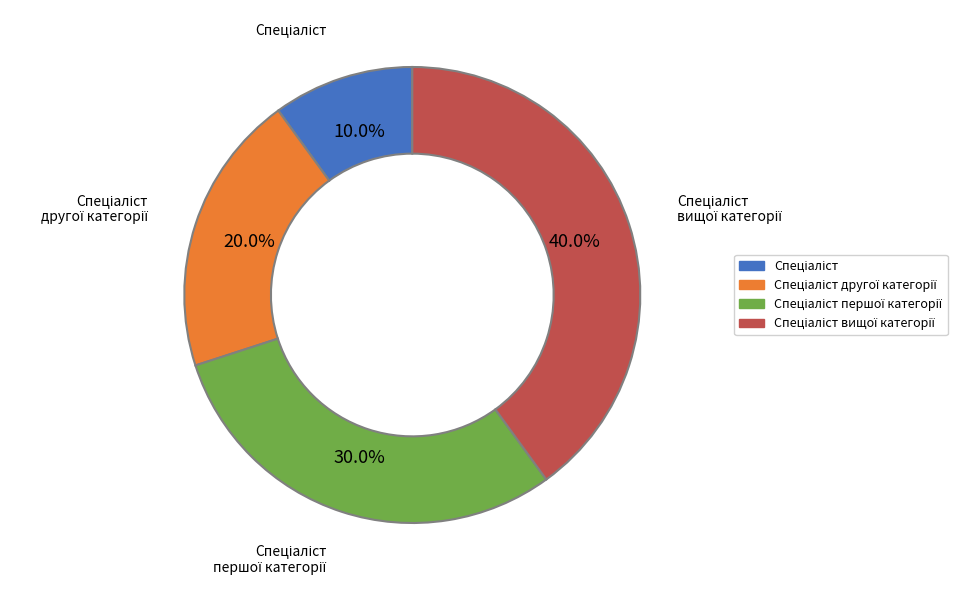

Is there any slice that represents more than half of the pie?

No